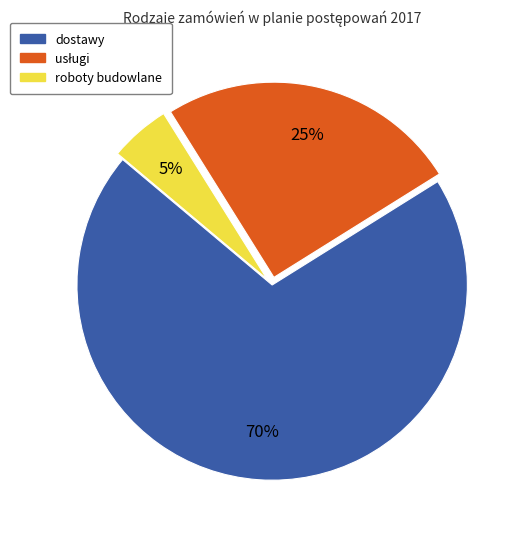

What is the smallest slice in the pie chart?

roboty budowlane